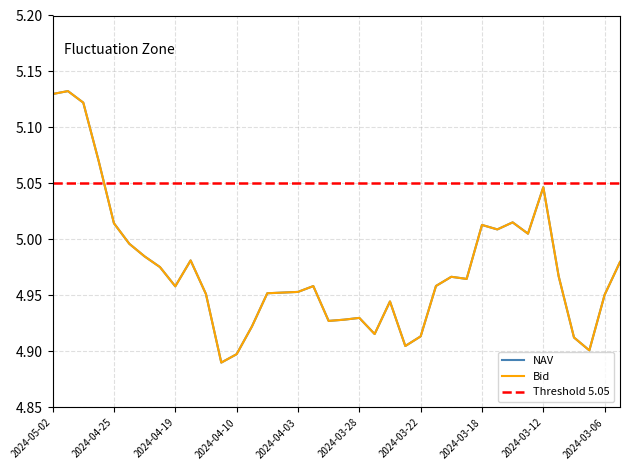

True or false: the data has more than 2 interior local peaks.

True